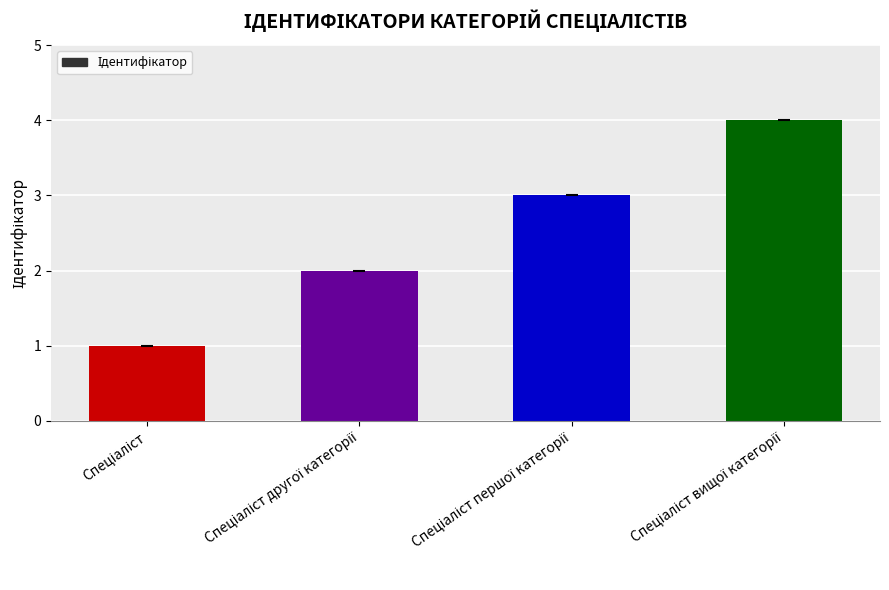

How many series are shown in this chart?

1